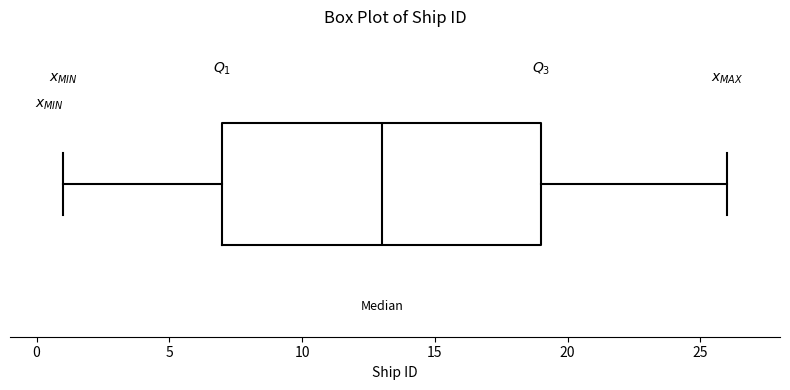

Where does the left whisker of the box end on the x-axis? The values are not printed on the chart, so give them approximately, as read against the axis.

1